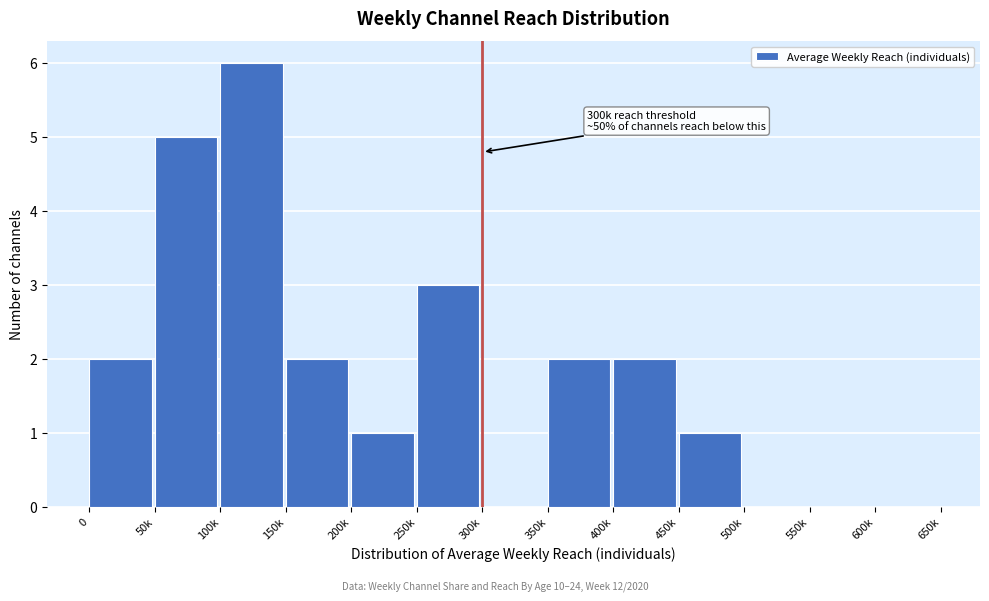

Reading left to right, extract all data points from this chart.

0=2	50k=5	100k=6	150k=2	200k=1	250k=3	300k=0	350k=2	400k=2	450k=1	500k=0	550k=0	600k=0